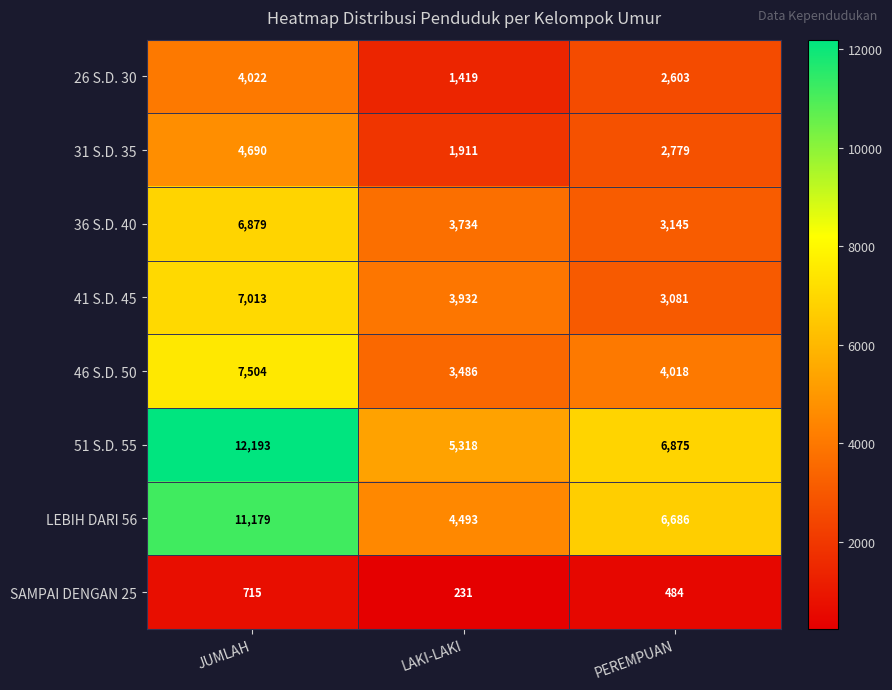

How many distinct data groups are displayed?

8